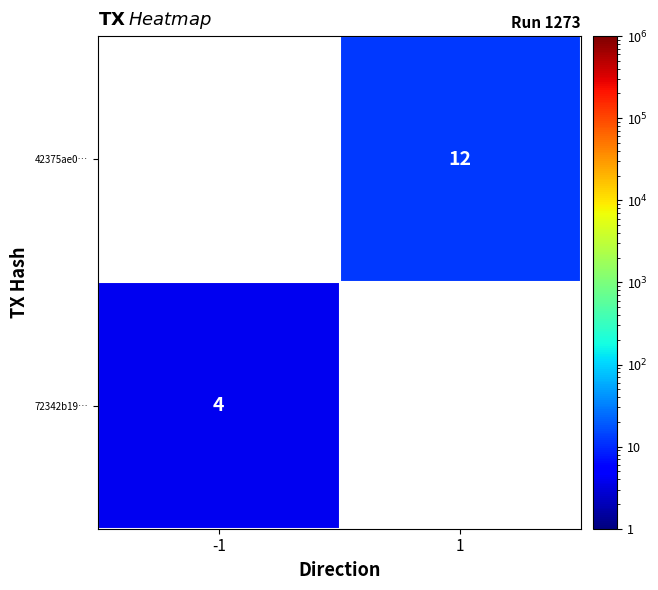

What is the greatest value displayed?

12.0